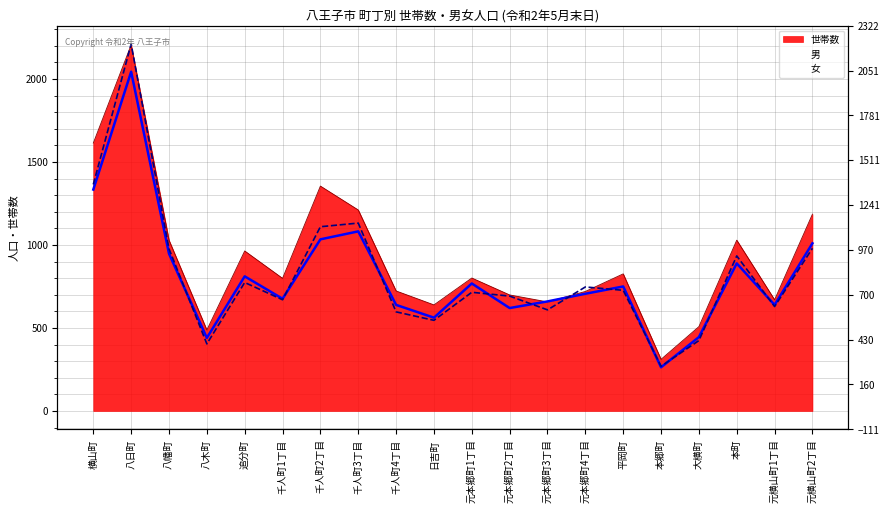

Is it true that 男 equals 1082 at 千人町3丁目?

True